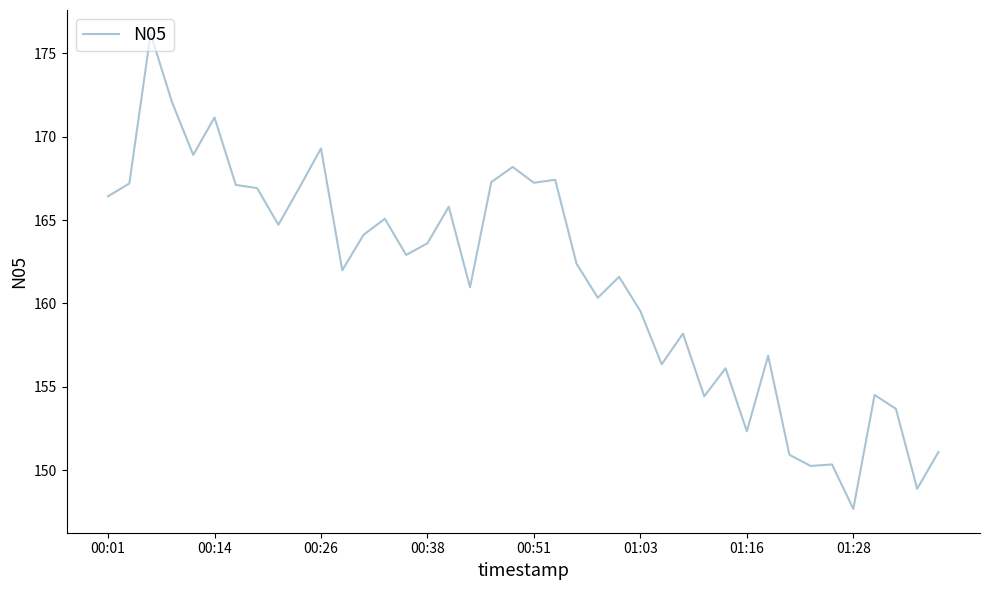

What is the smallest value displayed?

147.7